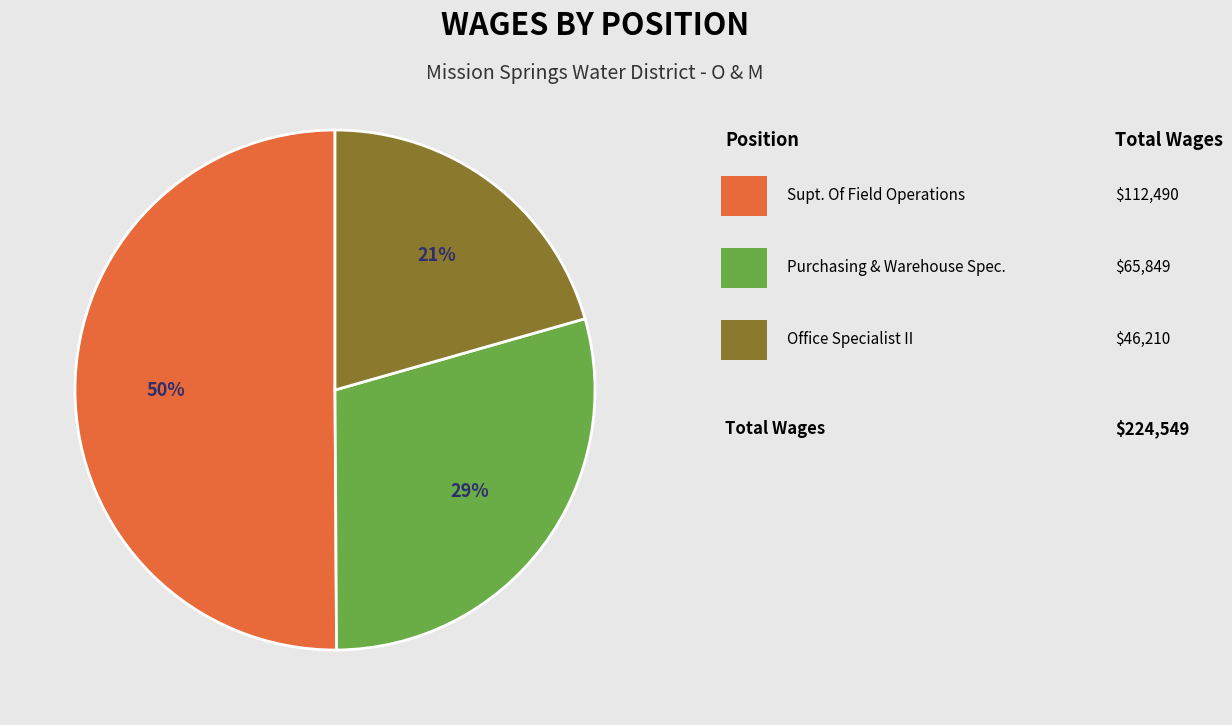

To the nearest percent, what is the average slice percentage?

33%